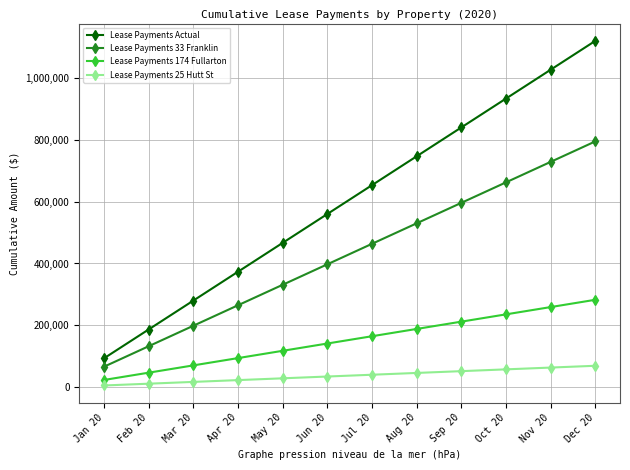

What is the value of the Lease Payments 25 Hutt St point at the 10th from the left?

57925.0